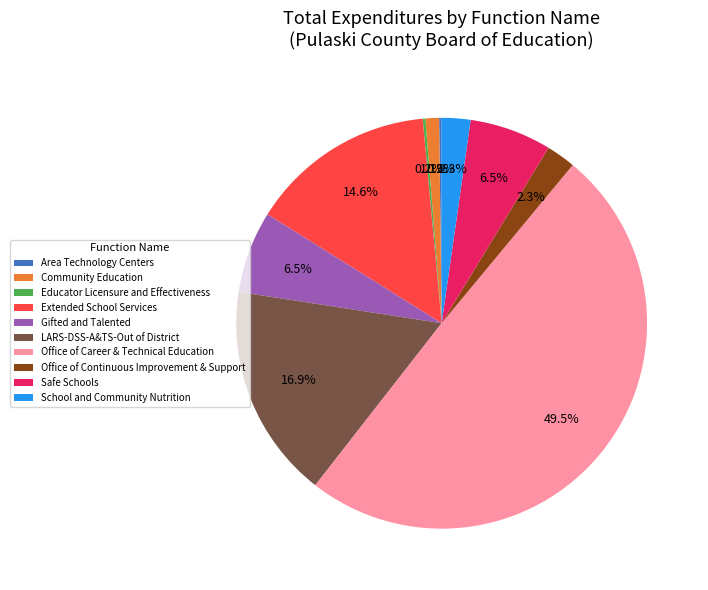

To the nearest percent, what portion does School and Community Nutrition represent?

2%